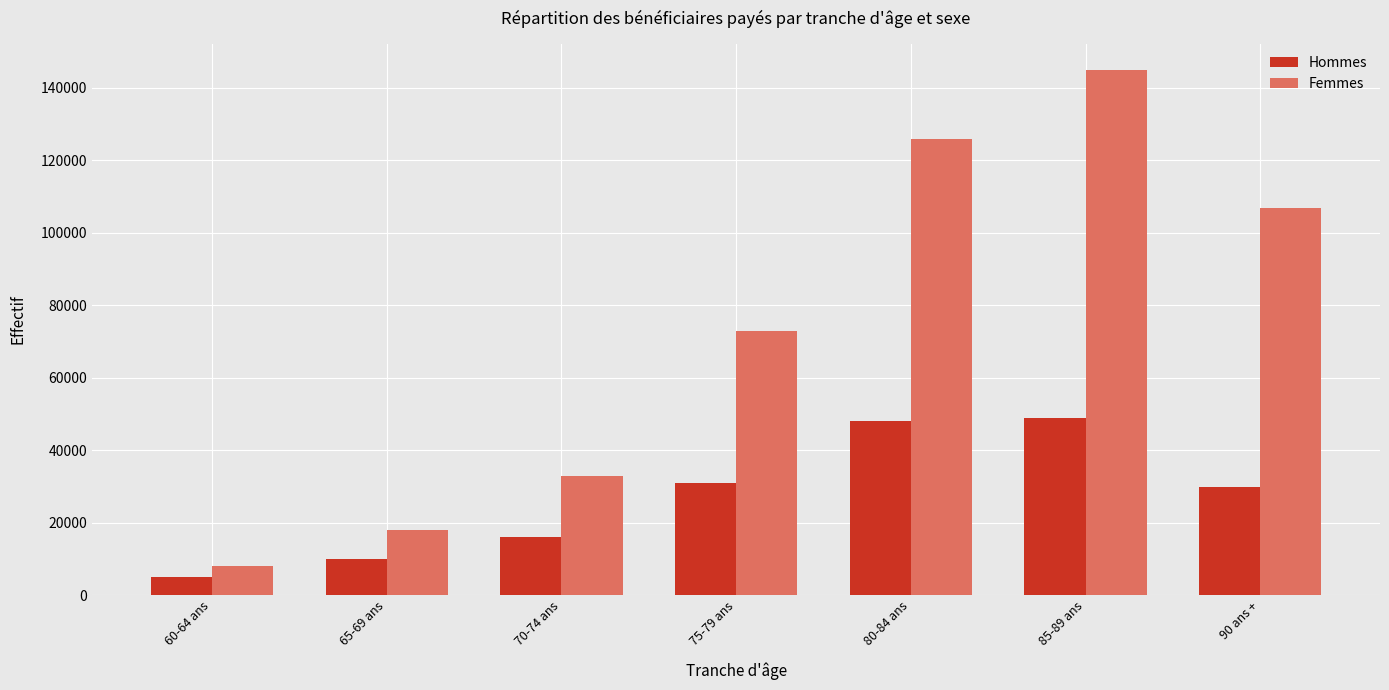

The Femmes series shows 24863 at 65-69 ans. True or false?

False